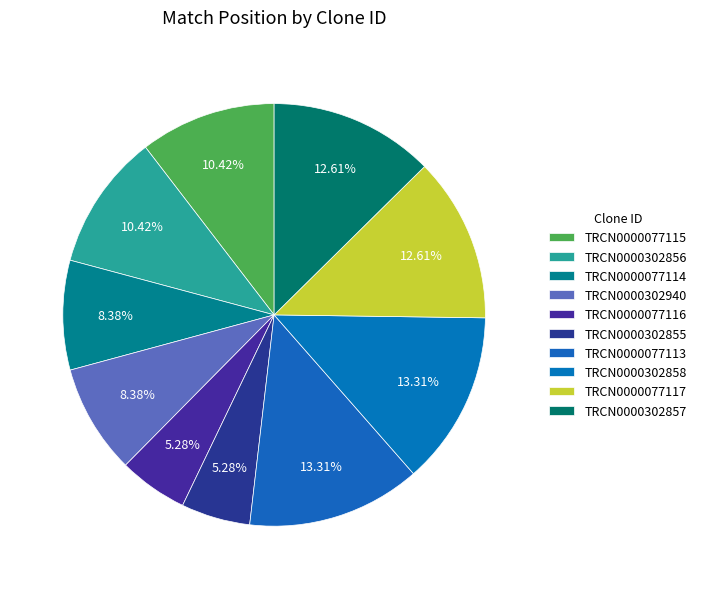

To the nearest percent, what portion does TRCN0000077113 represent?

13%